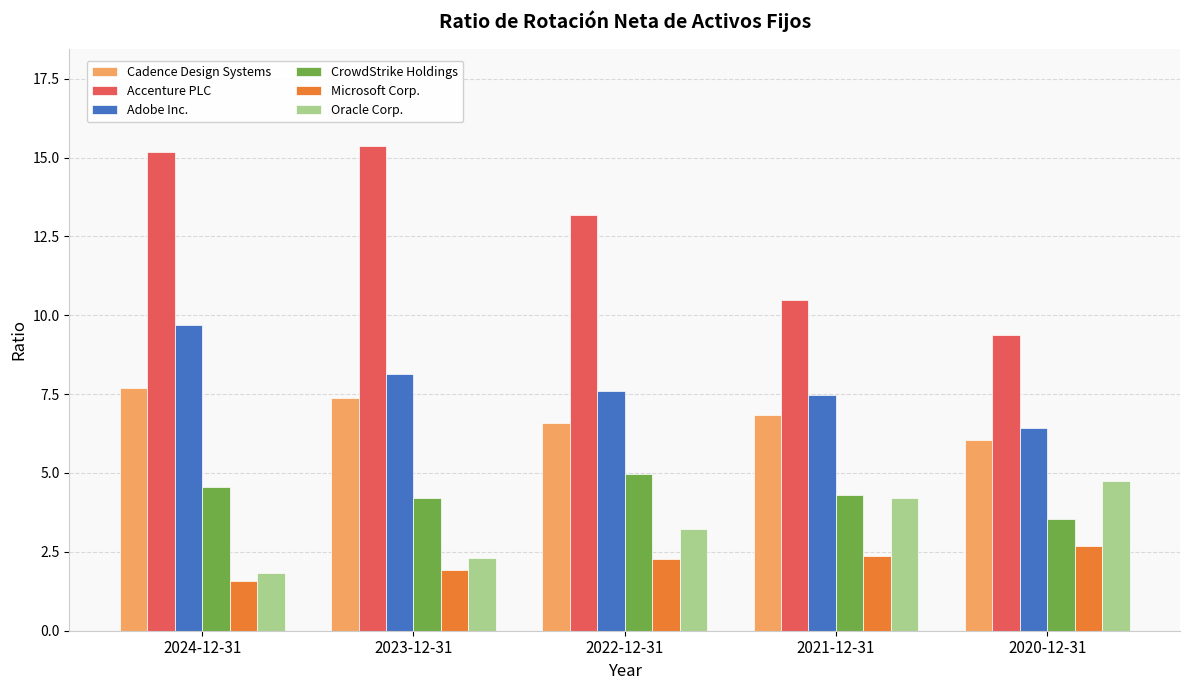

At how many categories does at least one series exceed 9?

5